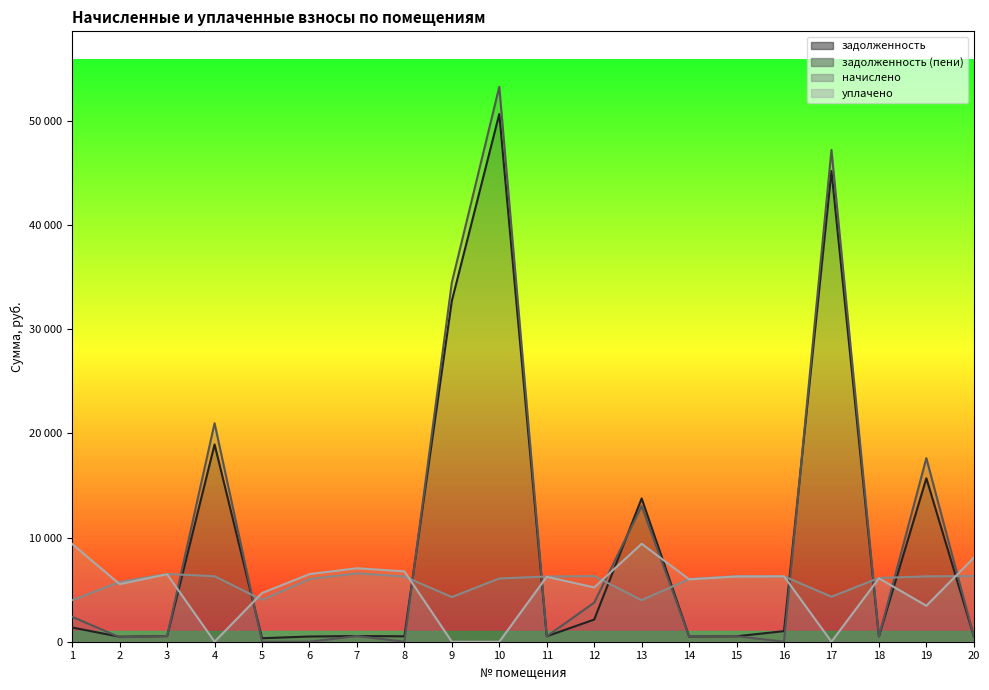

At which label does уплачено first exceed 6231?

1